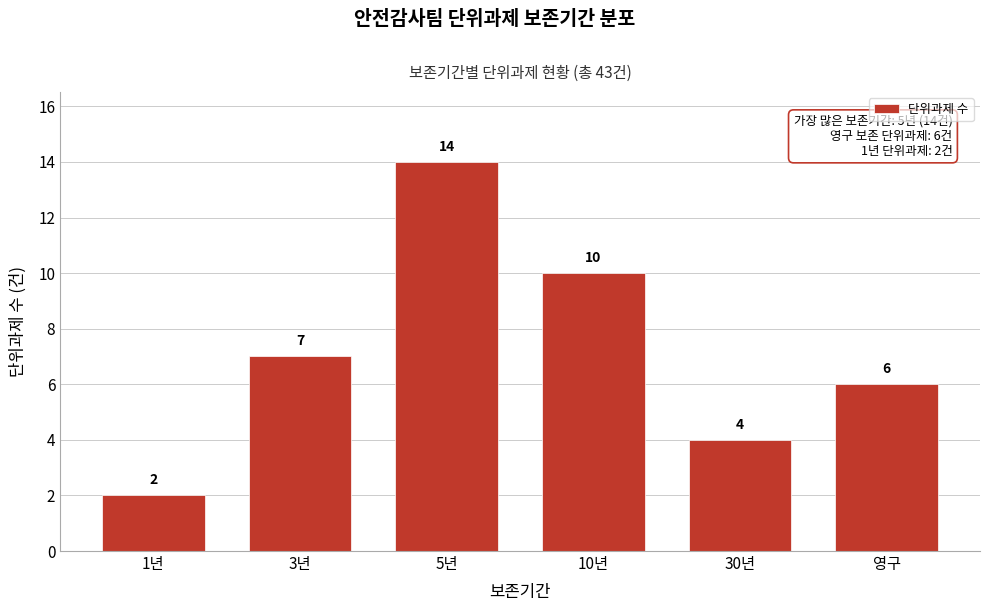

Reading right to left, transcribe all the data shown in this chart.

영구=6	30년=4	10년=10	5년=14	3년=7	1년=2